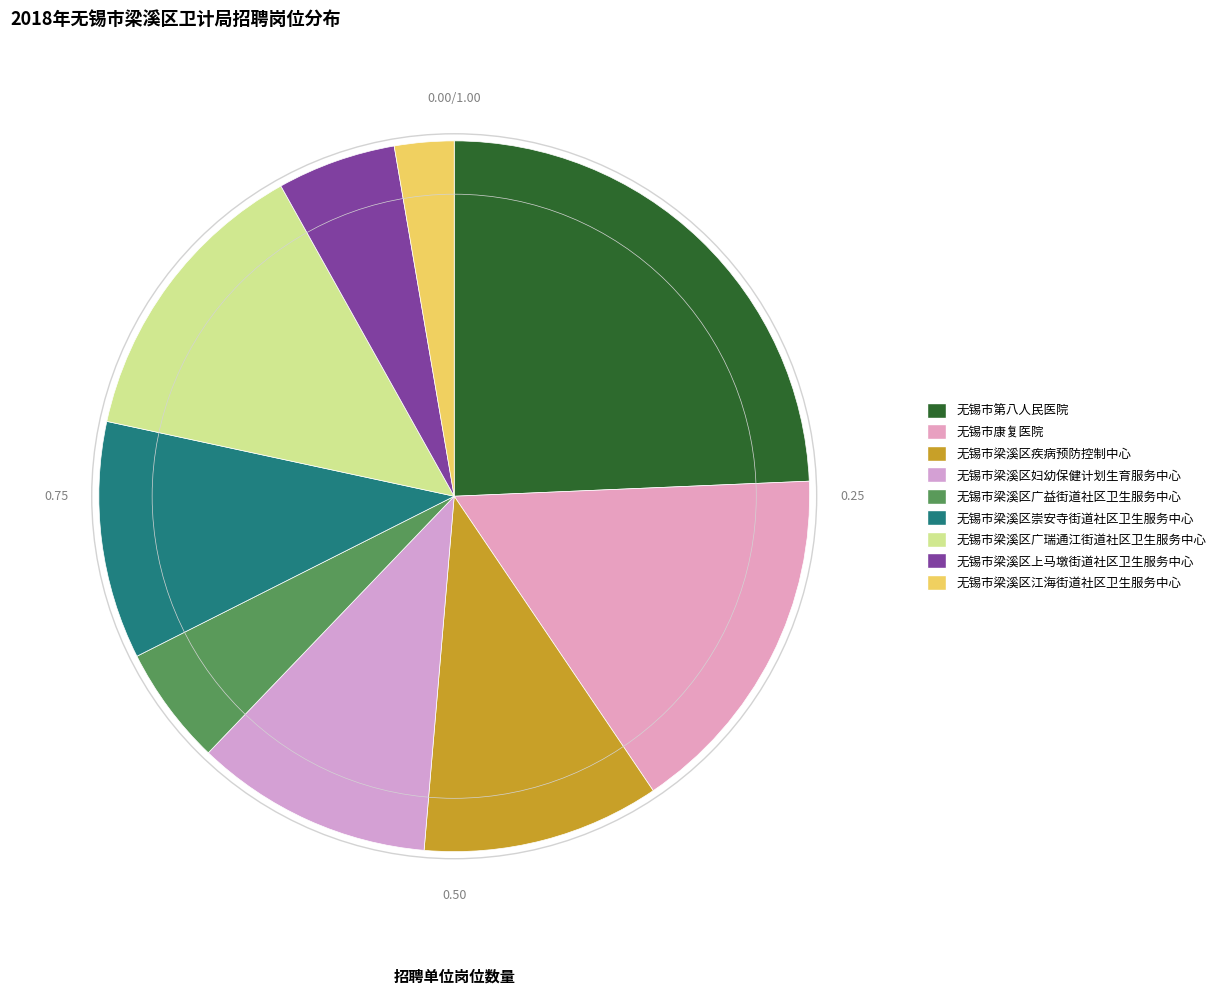

To the nearest percent, what is the average slice percentage?

11%